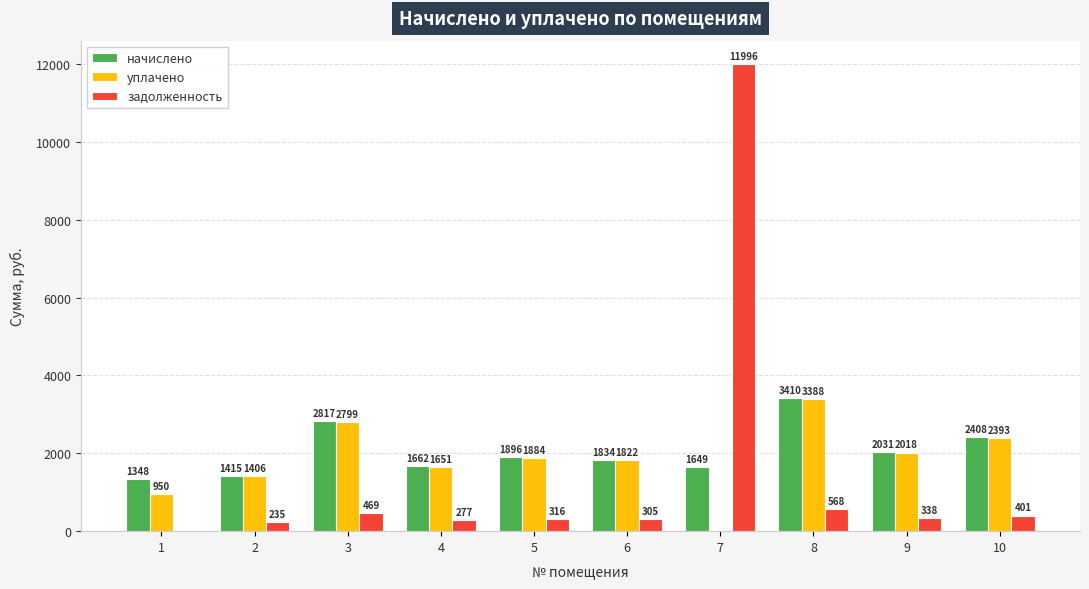

Count the number of categories in the chart.

10